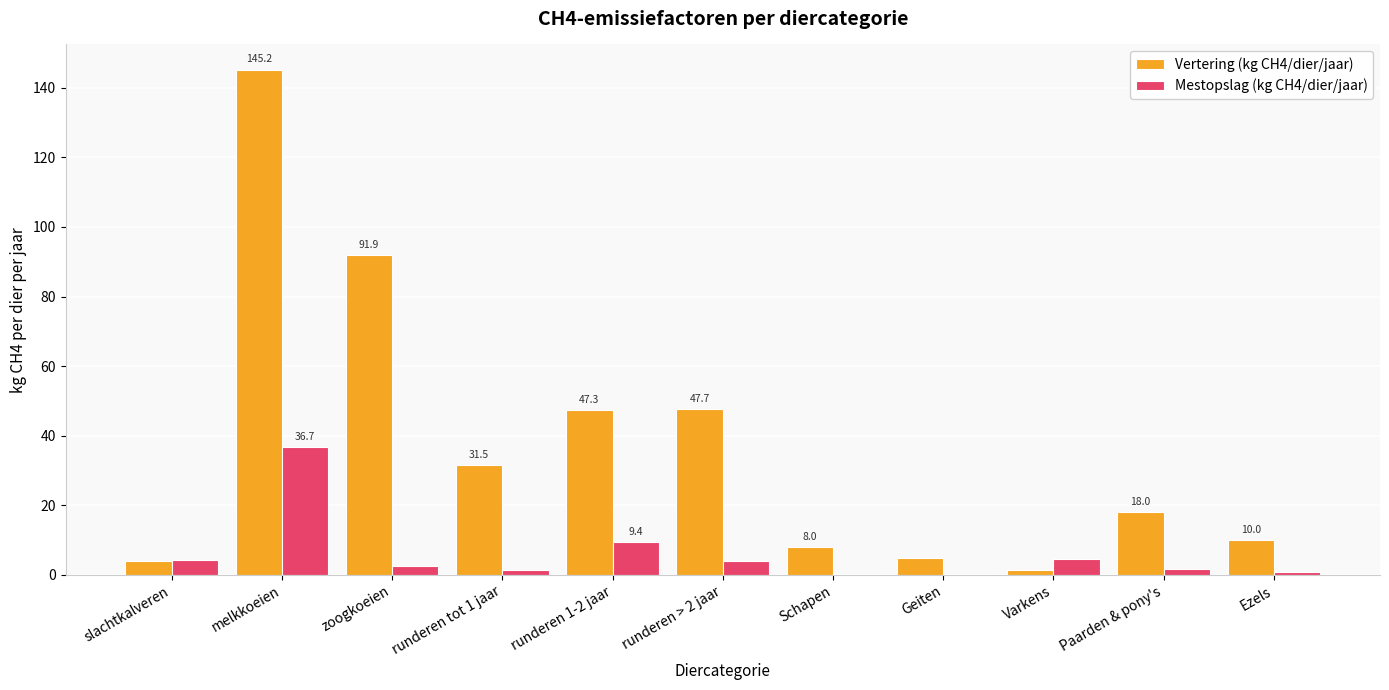

What are all the series names shown in the legend?

Vertering (kg CH4/dier/jaar), Mestopslag (kg CH4/dier/jaar)